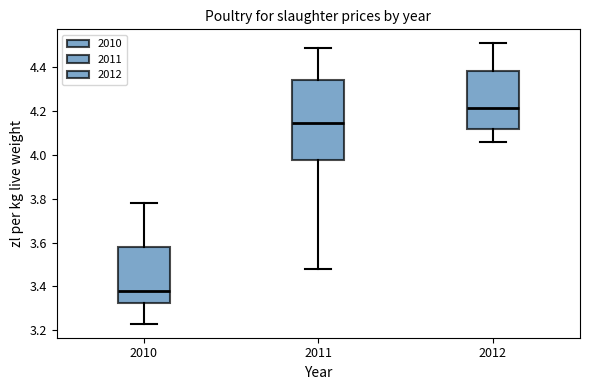

Reading left to right, transcribe this box plot: for each box, give where its median line is, the range the box spans, and where its two whiskers end, as read against the y-axis. The values are not printed on the chart, so give them approximately, as read against the axis.

2010: median 3.38, box 3.32 to 3.58, whiskers 3.24 to 3.78
2011: median 4.14, box 3.98 to 4.34, whiskers 3.48 to 4.50
2012: median 4.22, box 4.12 to 4.38, whiskers 4.06 to 4.52